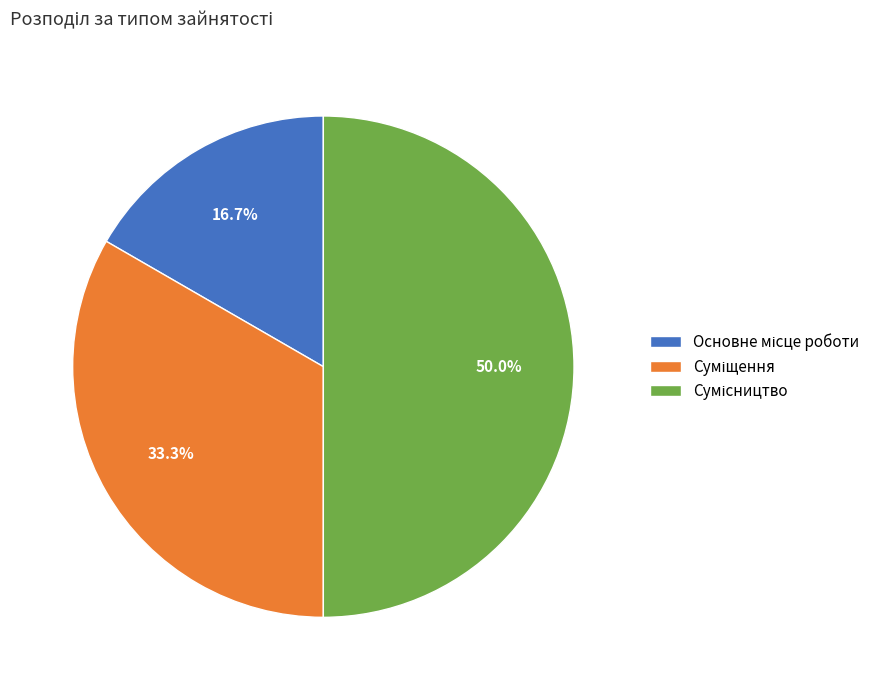

To the nearest percent, what percentage of the pie is Суміщення?

33%